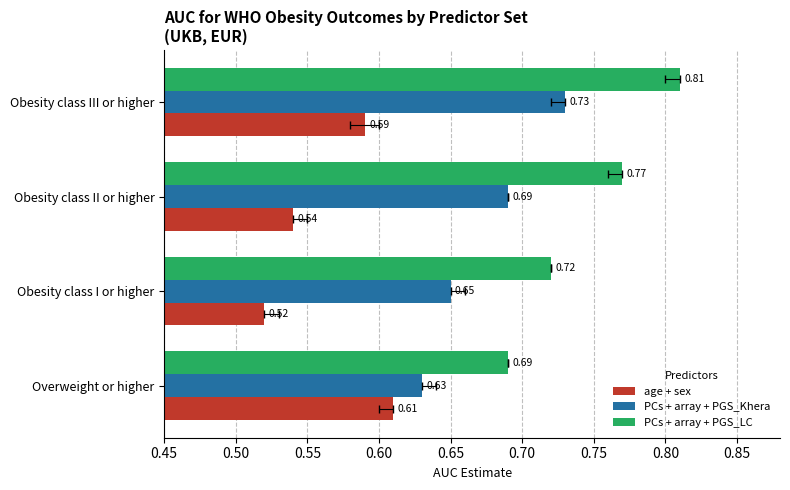

How many bars are there in each group?

3